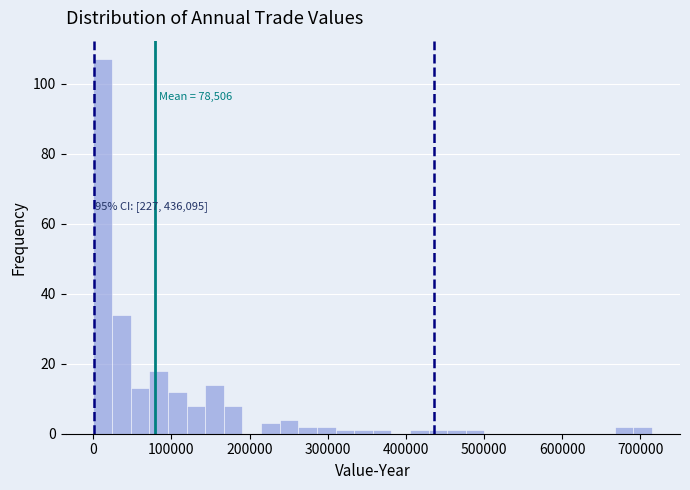

Around what value on the x-axis is the tallest bar? Give the approximate position of its centre, as read against the axis.

10000